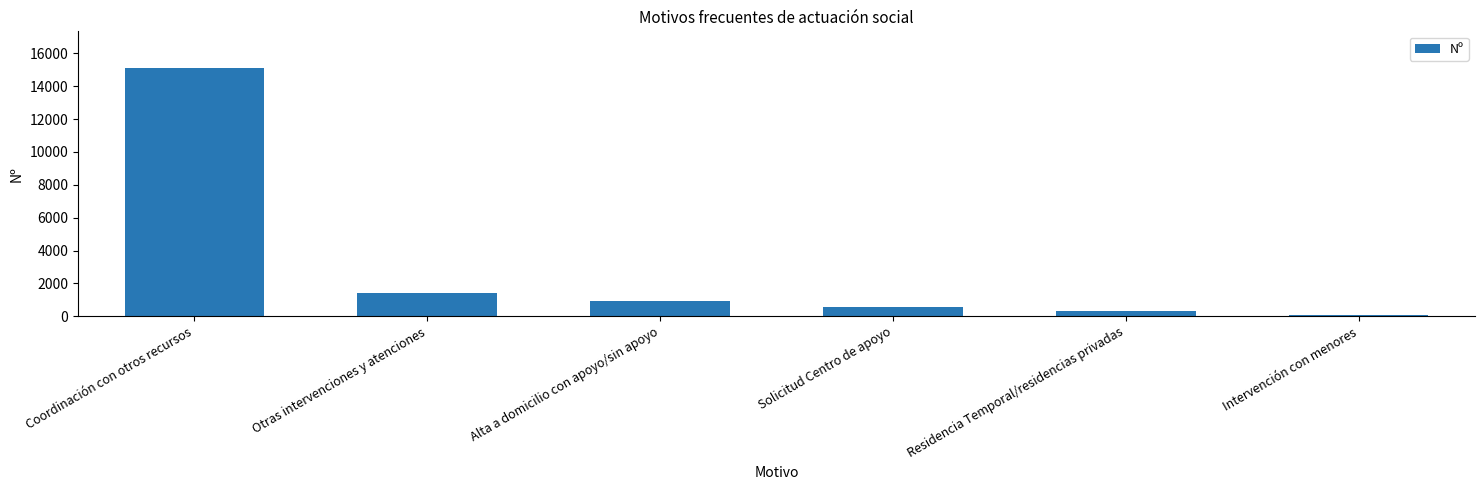

Reading left to right, list all the values displayed in this chart.

Coordinación con otros recursos=15085	Otras intervenciones y atenciones=1392	Alta a domicilio con apoyo/sin apoyo=932	Solicitud Centro de apoyo=546	Residencia Temporal/residencias privadas=320	Intervención con menores=53